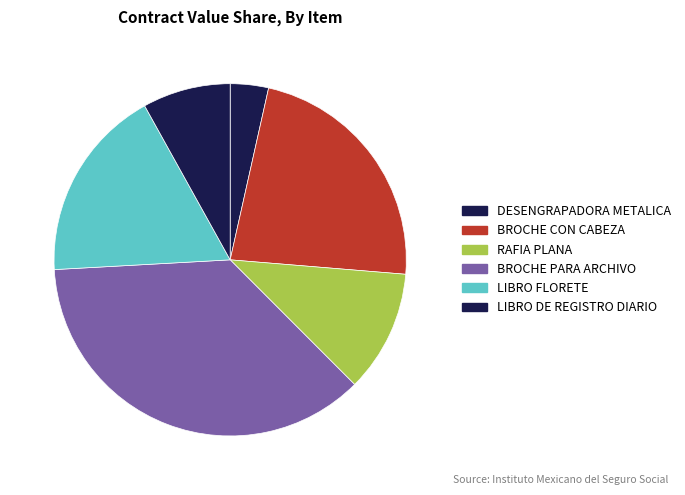

To the nearest percent, what portion does LIBRO FLORETE represent?

18%